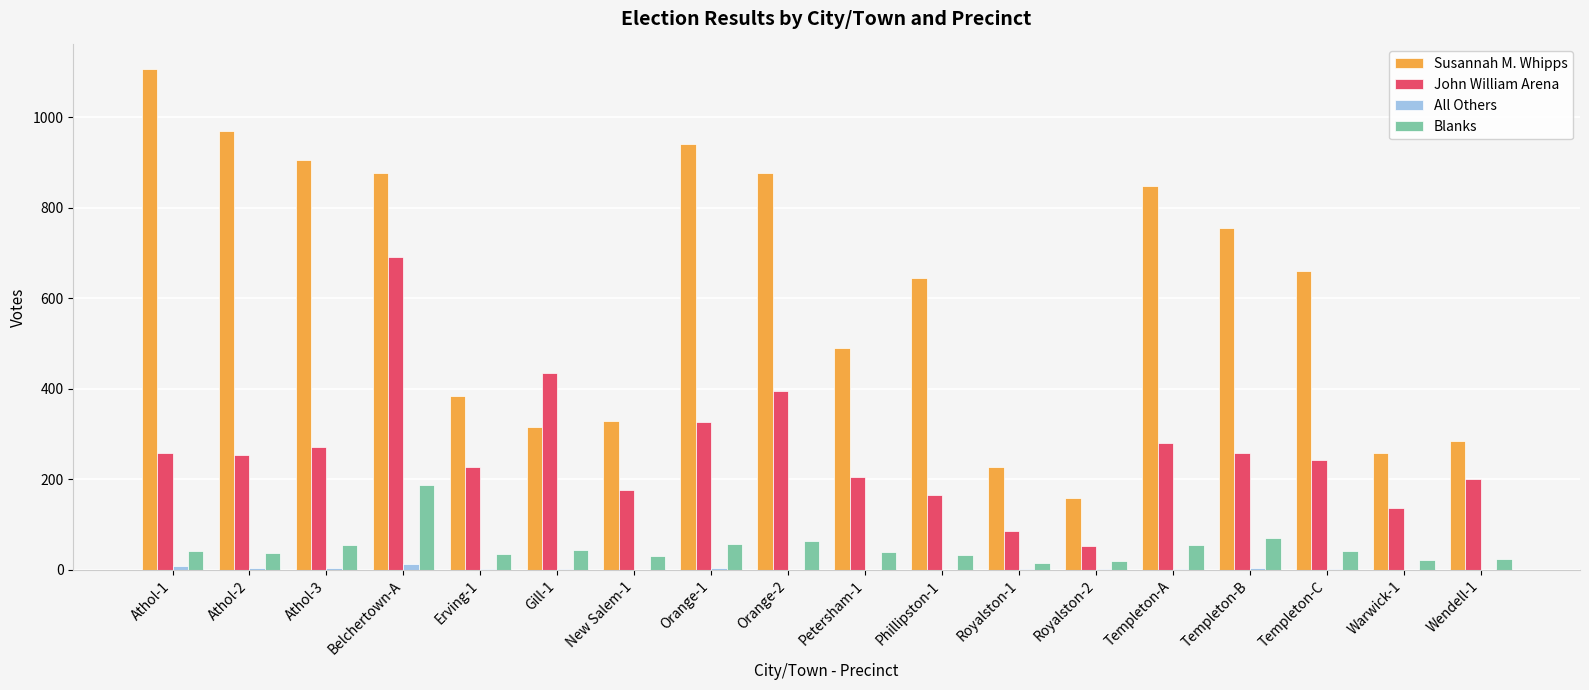

At which category does the chart reach its peak across all series?

Athol-1